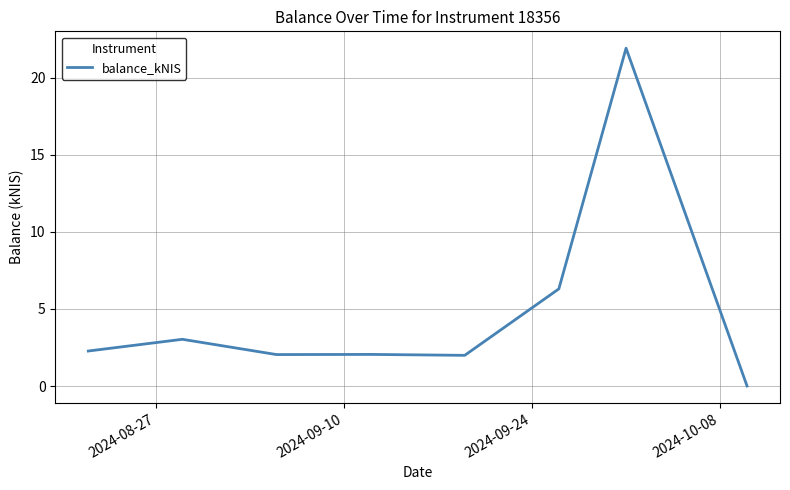

What is the sum of all values?

39.6